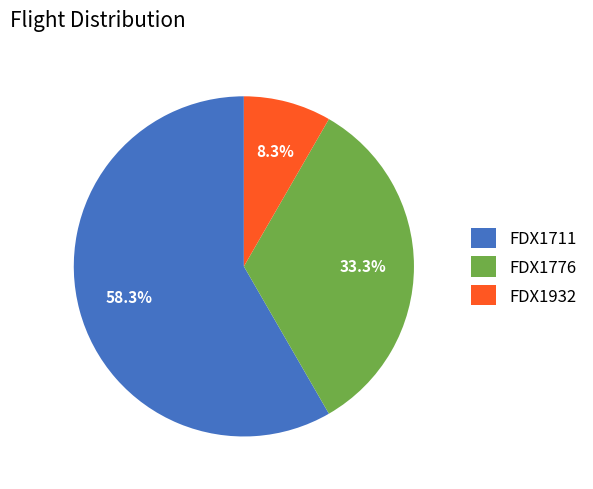

Between FDX1776 and FDX1711, which is larger?

FDX1711